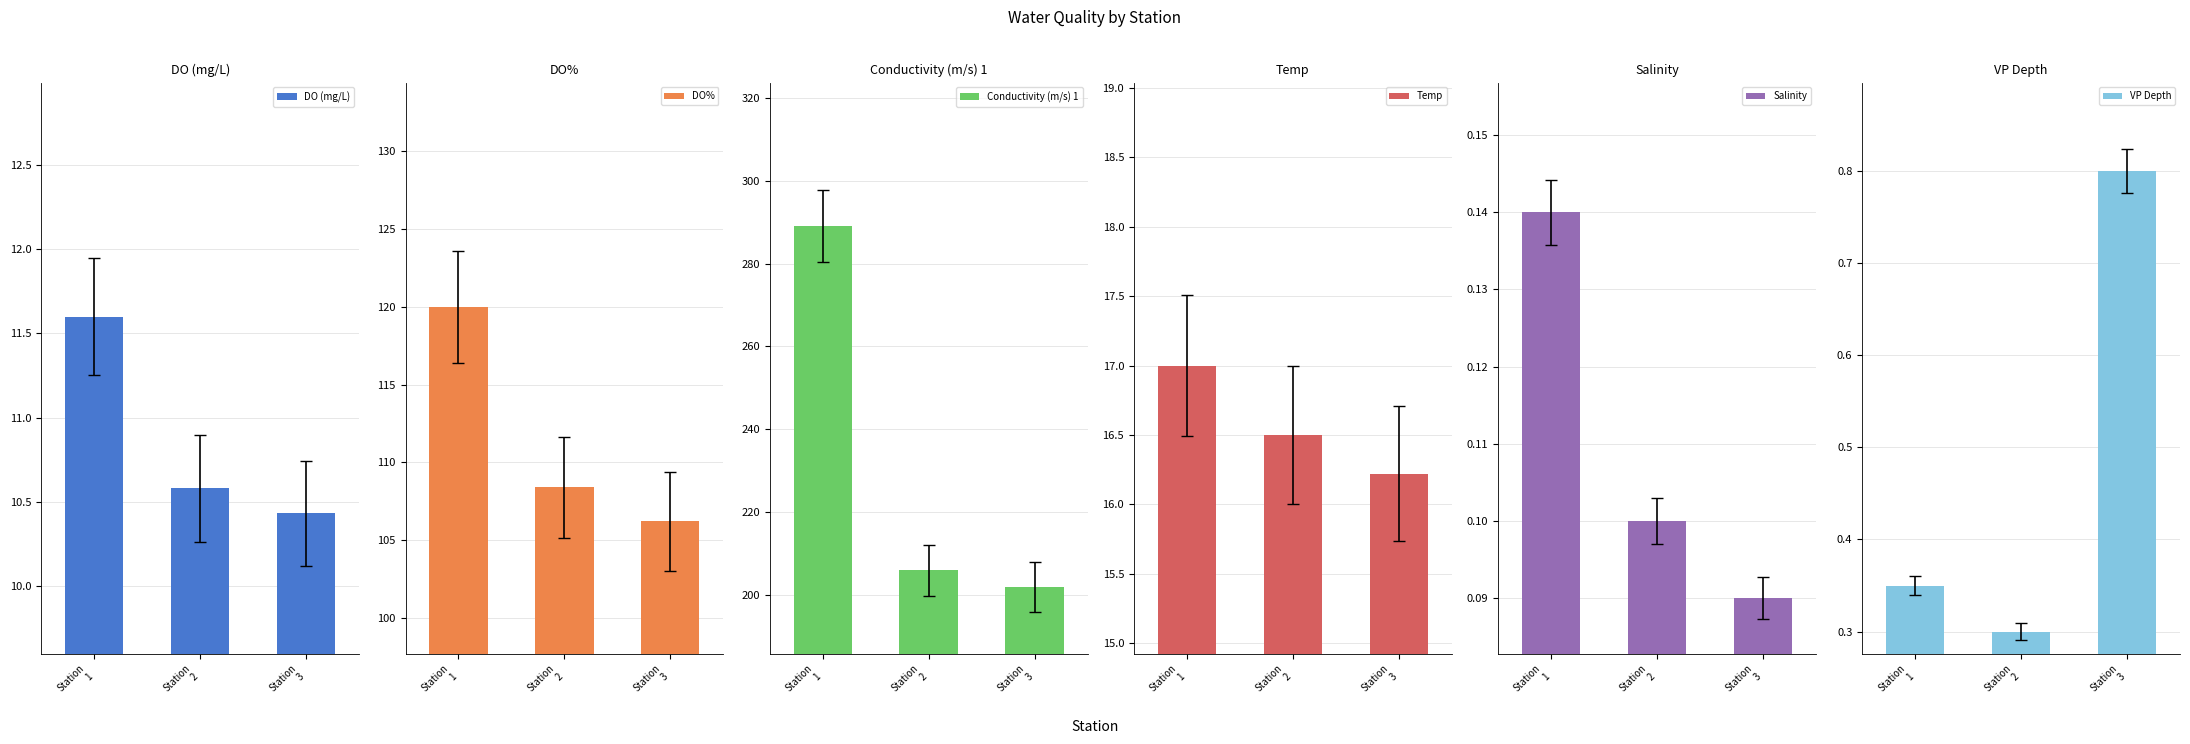

Which series changed the most between Station
1 and Station
3?

Conductivity (m/s) 1